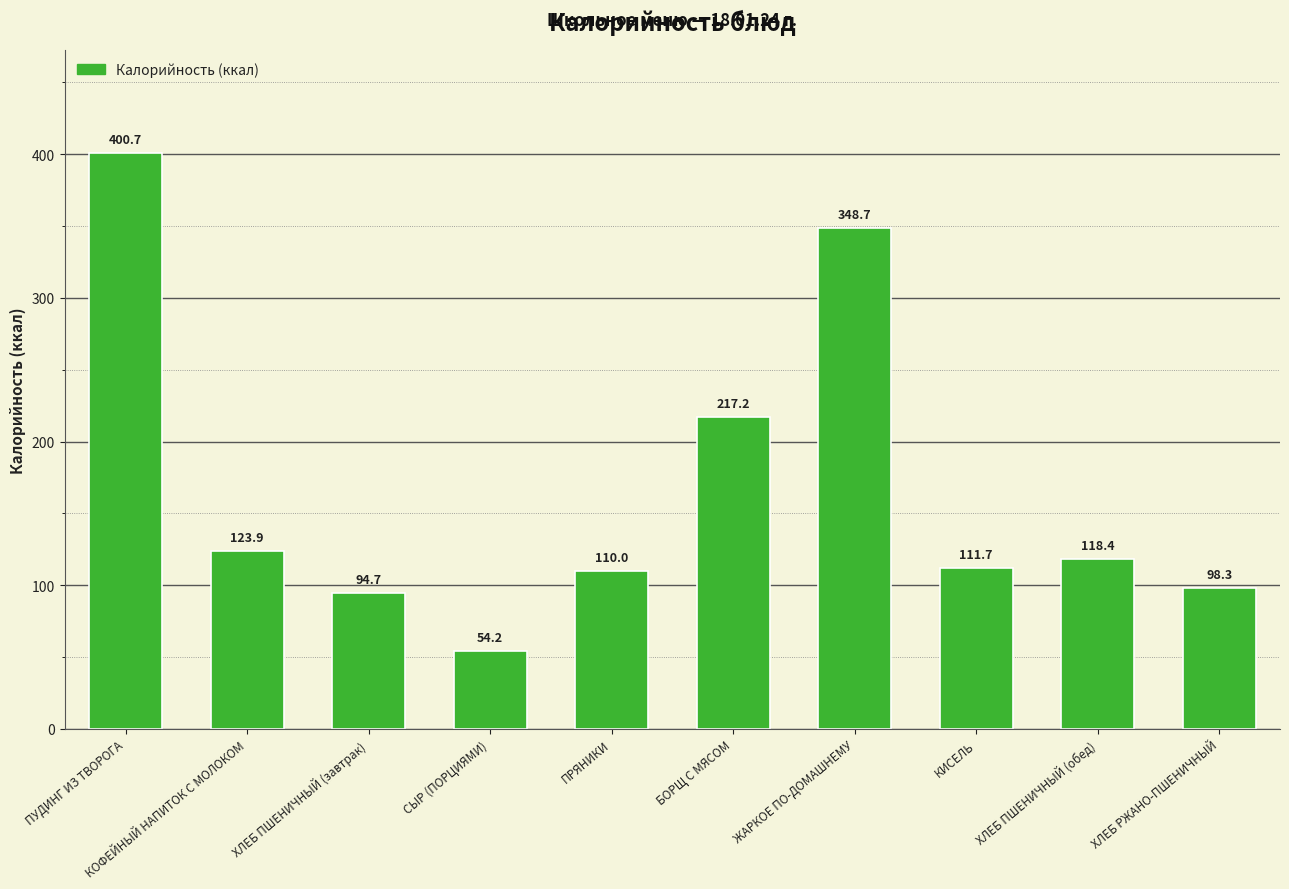

List the labels in order of value, largest first.

ПУДИНГ ИЗ ТВОРОГА, ЖАРКОЕ ПО-ДОМАШНЕМУ, БОРЩ С МЯСОМ, КОФЕЙНЫЙ НАПИТОК С МОЛОКОМ, ХЛЕБ ПШЕНИЧНЫЙ (обед), КИСЕЛЬ, ПРЯНИКИ, ХЛЕБ РЖАНО-ПШЕНИЧНЫЙ, ХЛЕБ ПШЕНИЧНЫЙ (завтрак), СЫР (ПОРЦИЯМИ)